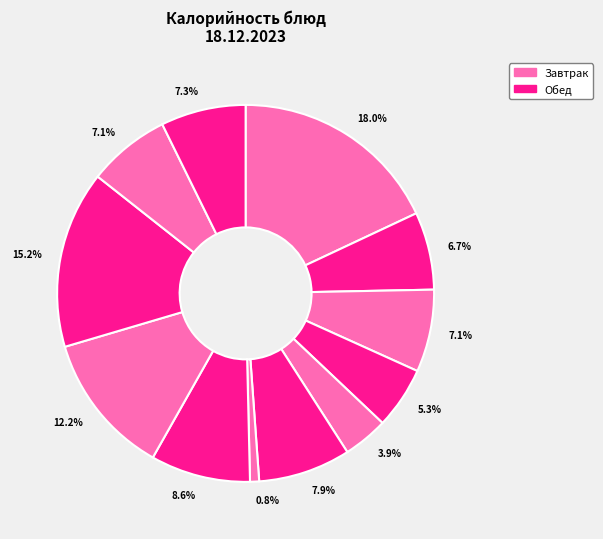

How many segments does this pie chart have?

12